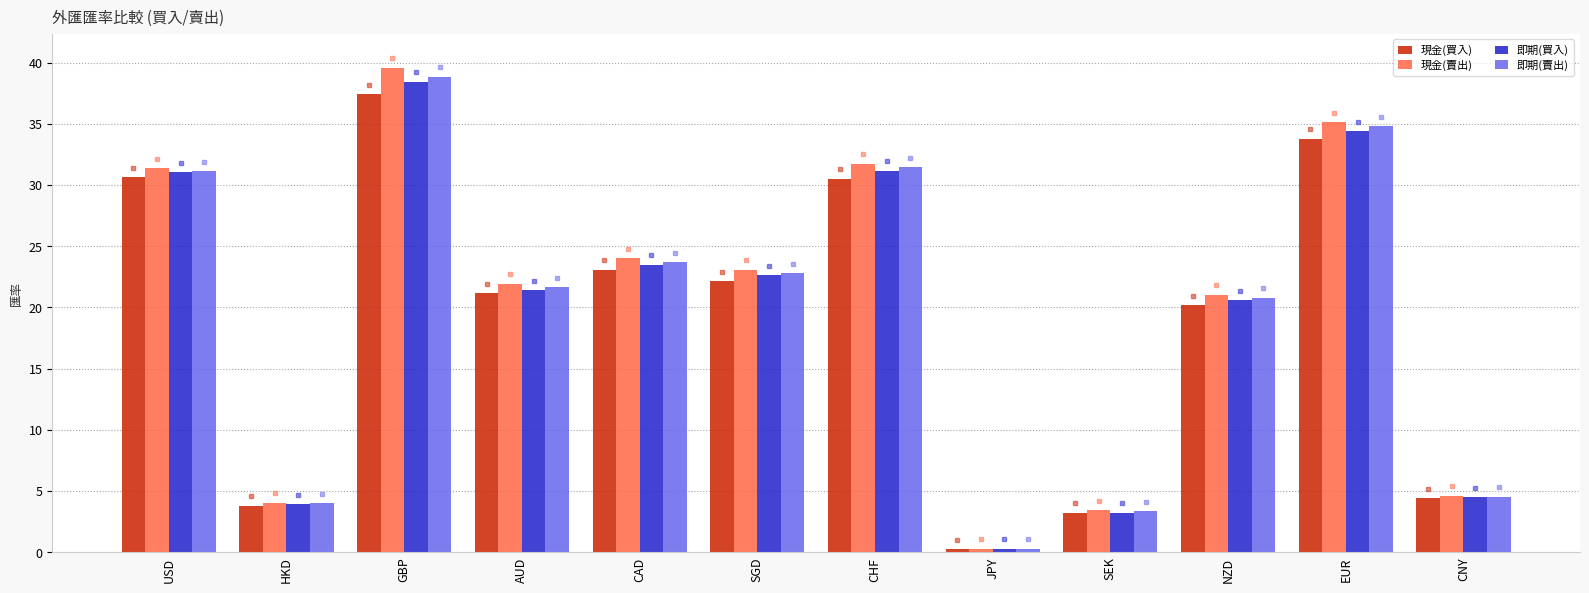

What is the highest value of the 即期(買入) series?

38.4